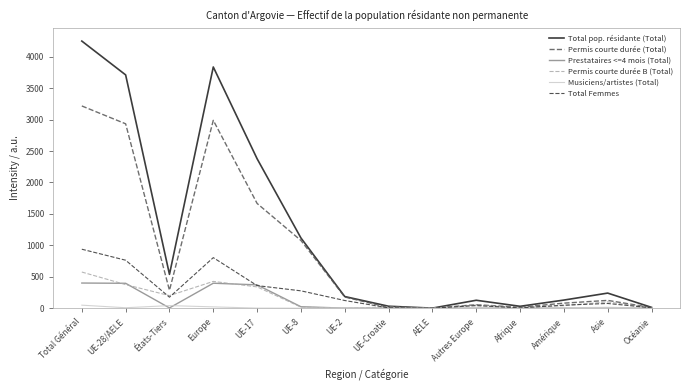

At which label is Permis courte durée (Total) closest to 1609?

UE-17